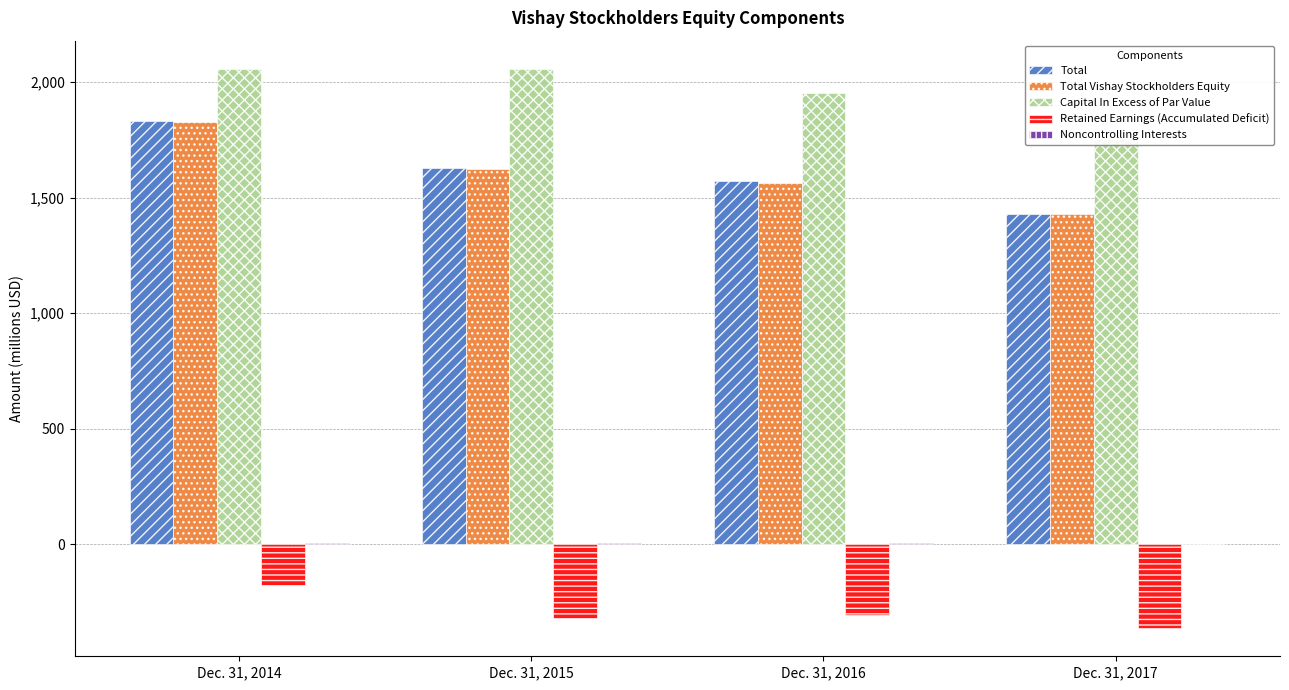

Rank the categories by Total value from lowest to highest.

Dec. 31, 2017, Dec. 31, 2016, Dec. 31, 2015, Dec. 31, 2014